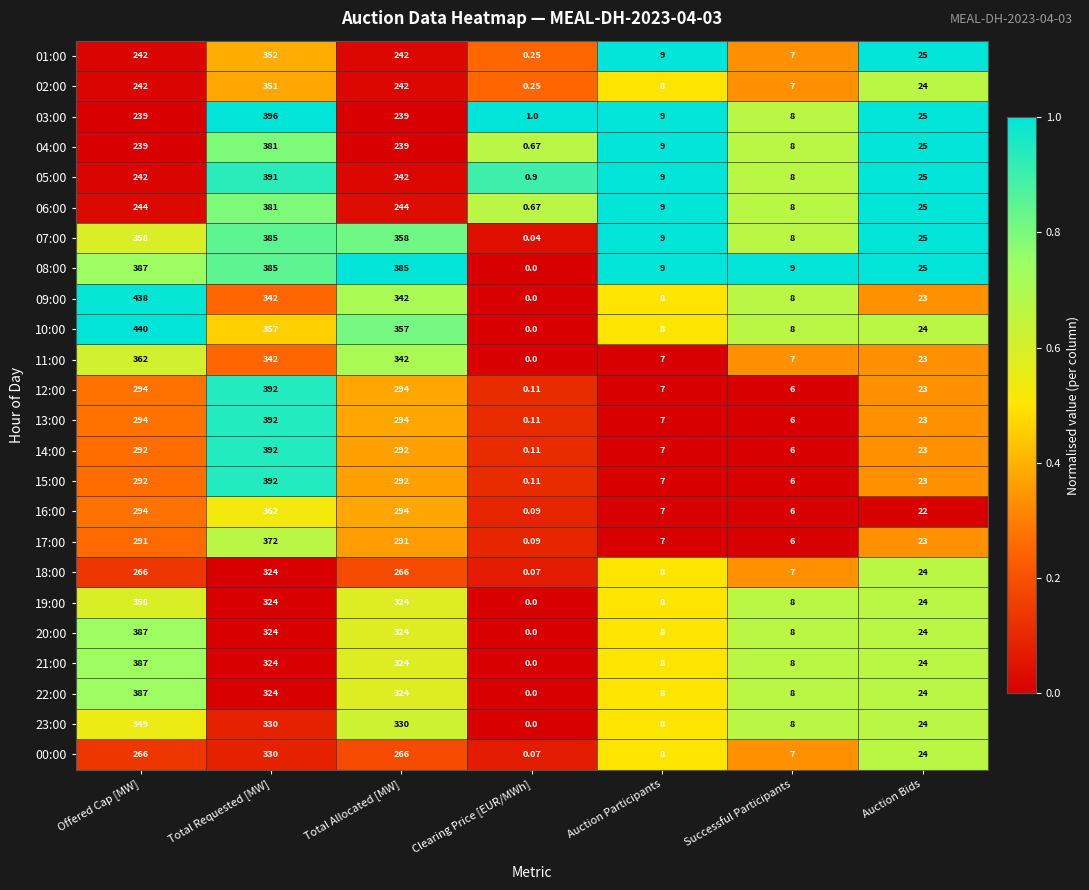

At which category is the sum across all series the highest?

Total Requested [MW]